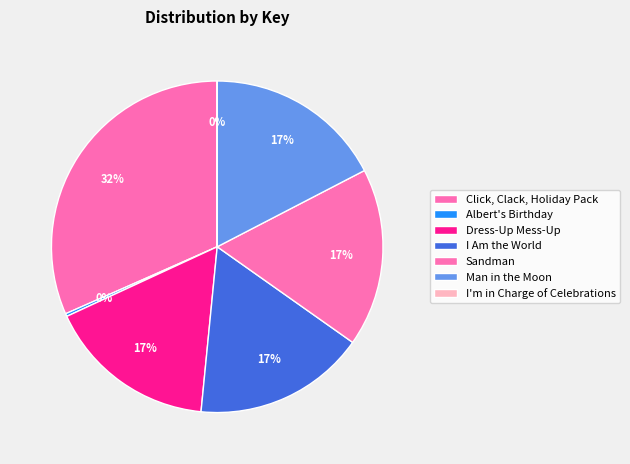

What is the smallest slice in the pie chart?

I'm in Charge of Celebrations